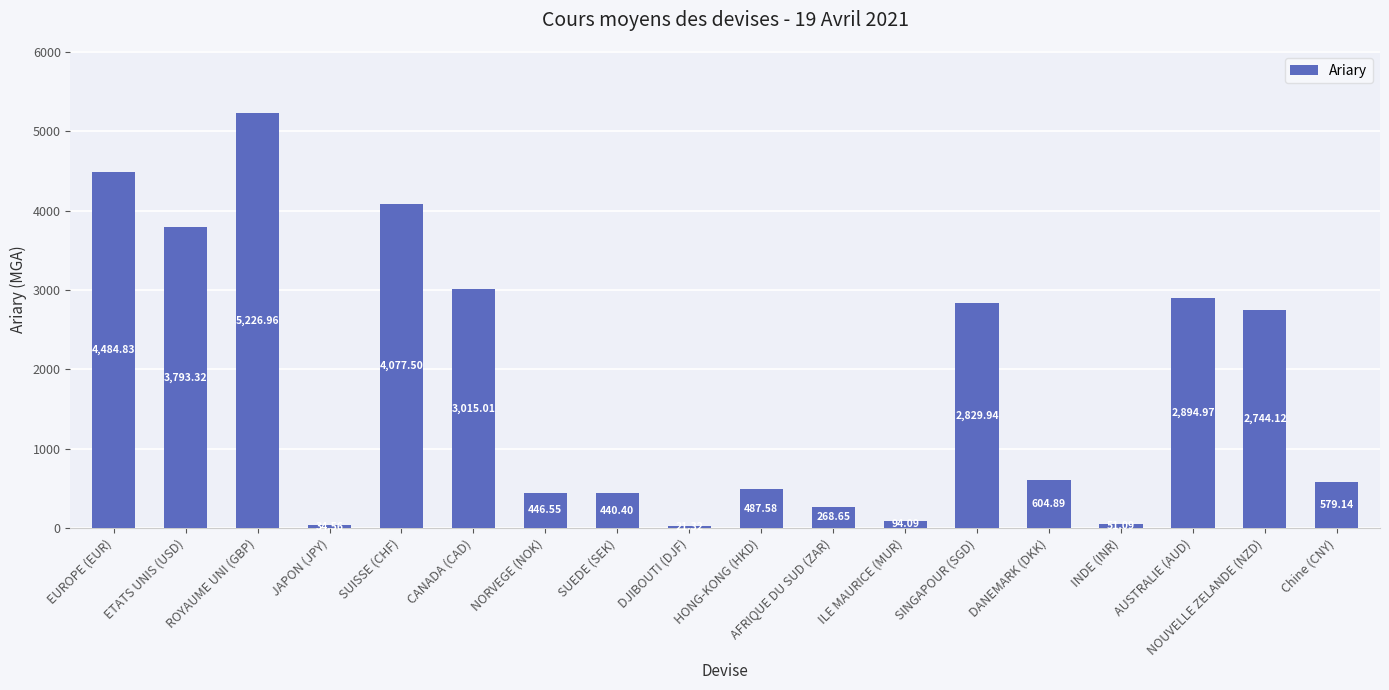

Where is the data nearest to the value 2624?

NOUVELLE ZELANDE (NZD)